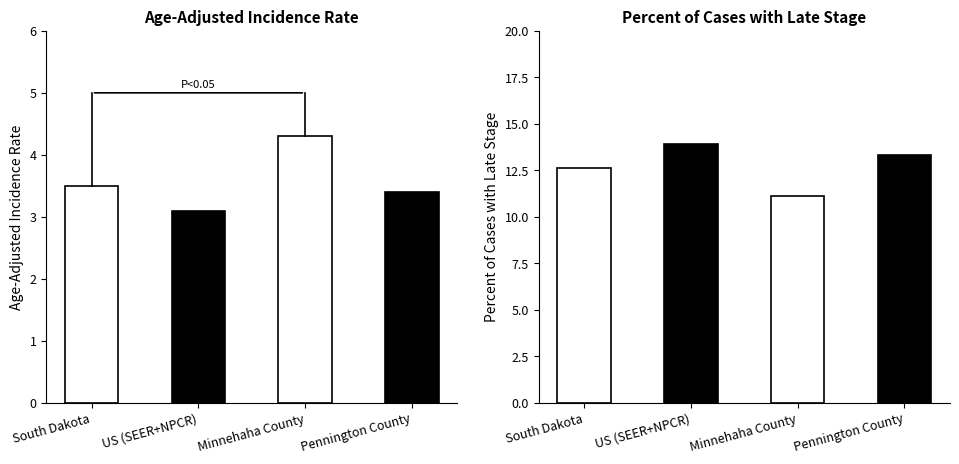

What is the value of the Percent of Cases with Late Stage bar at the 1st from the left?

12.6